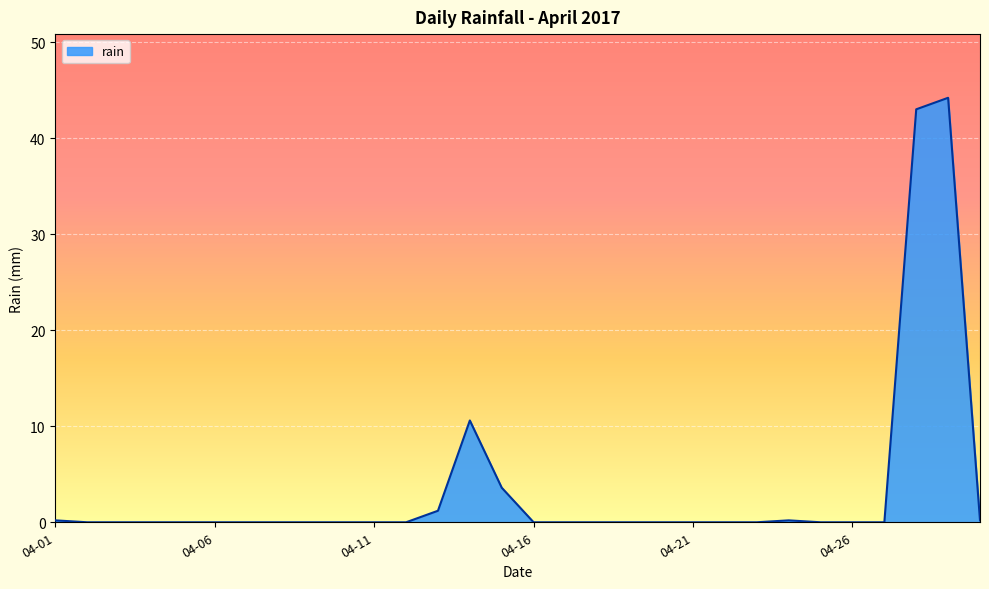

What is the average value?

3.4